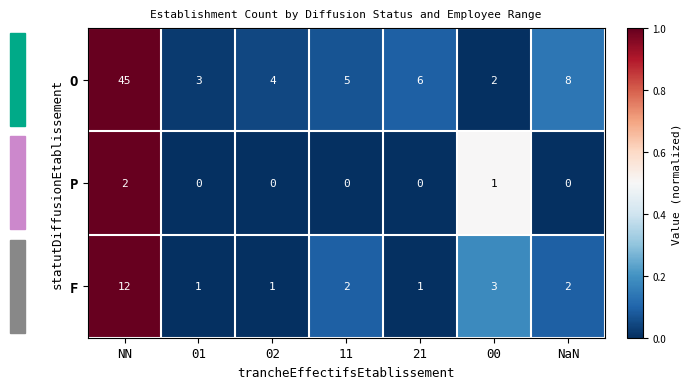

How many distinct data groups are displayed?

3